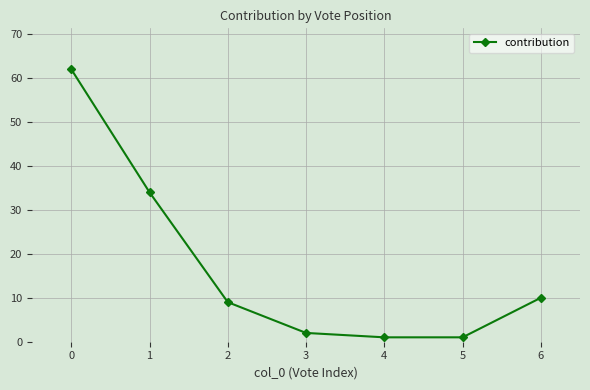

What is the value of the 1st point from the left?

62